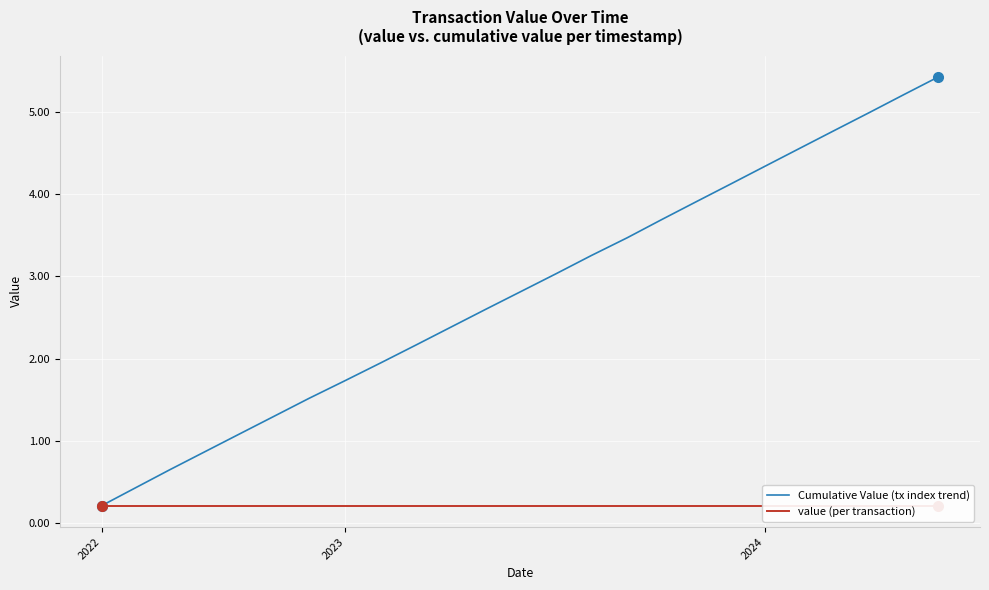

What is the maximum value for Cumulative Value (tx index trend)?

5.4